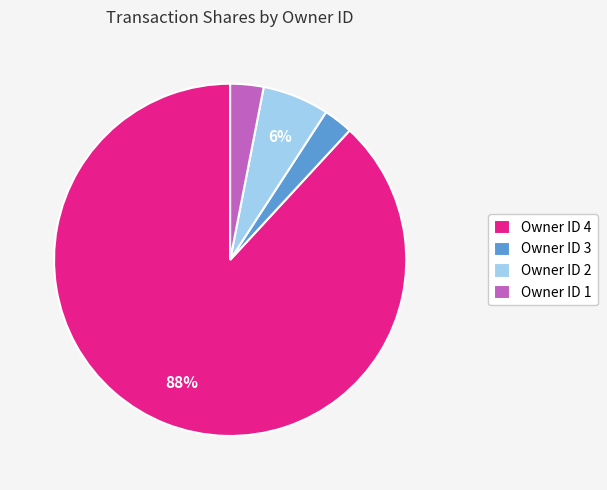

Is the sum of Owner ID 4 and Owner ID 1 greater than half?

Yes